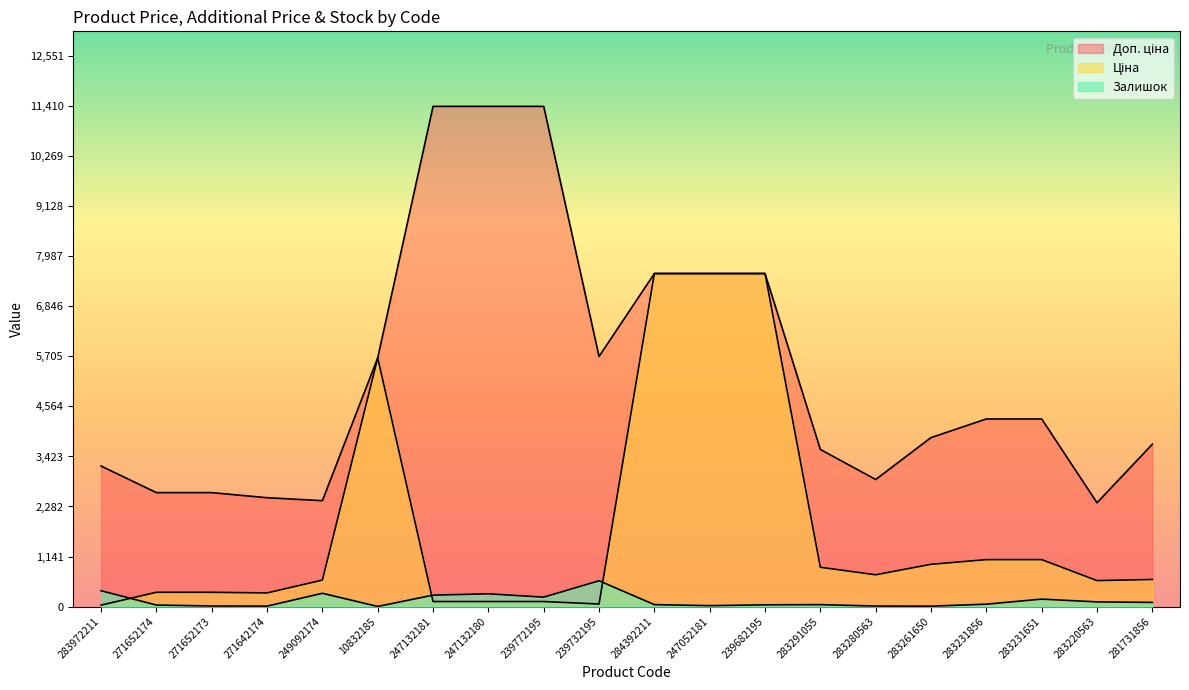

What is the difference between the highest and lowest values at 249092174?

2112.8